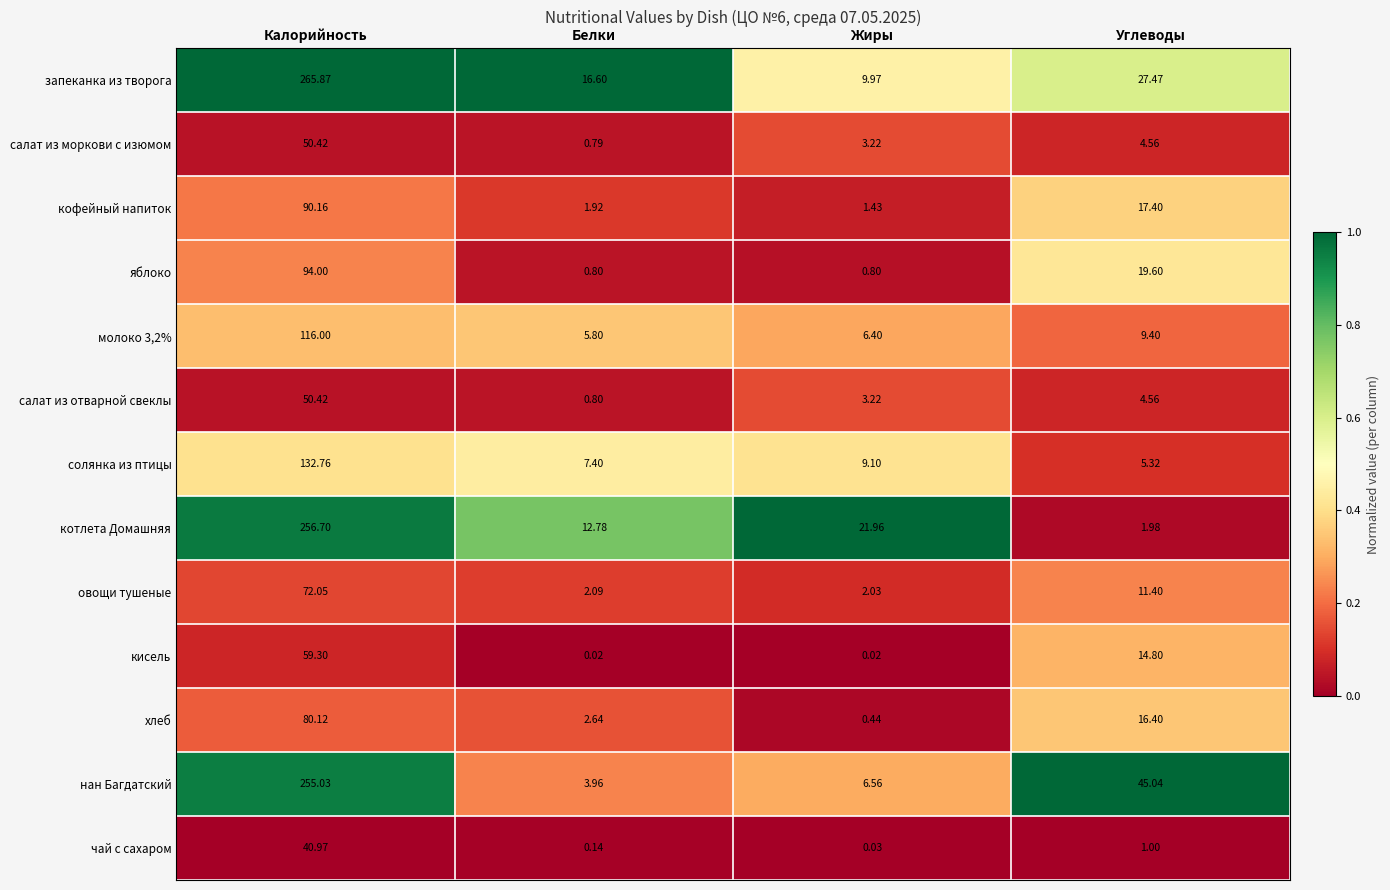

Which series has the widest spread of values?

запеканка из творога